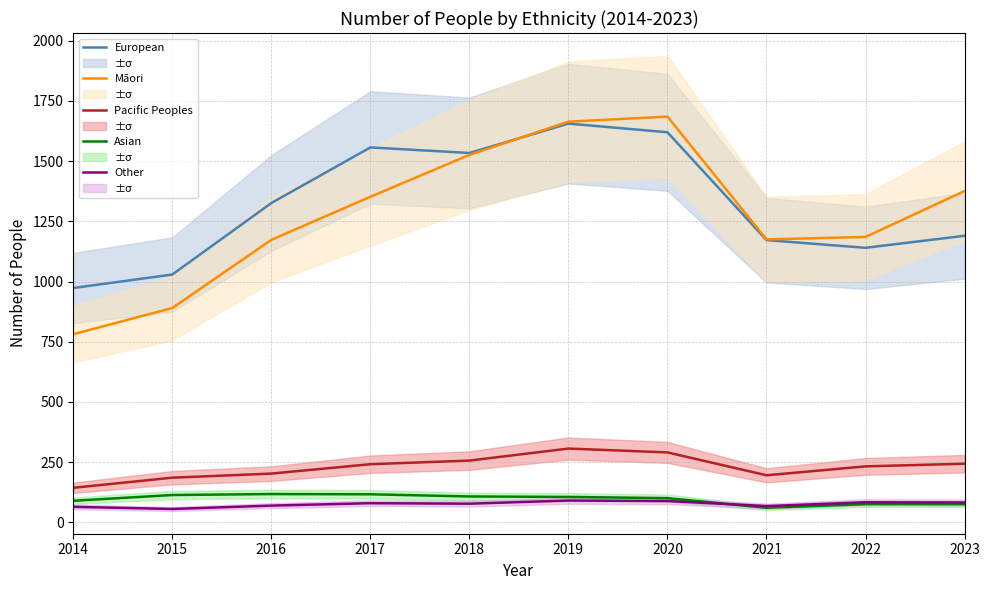

Which series has the largest total across all categories?

European